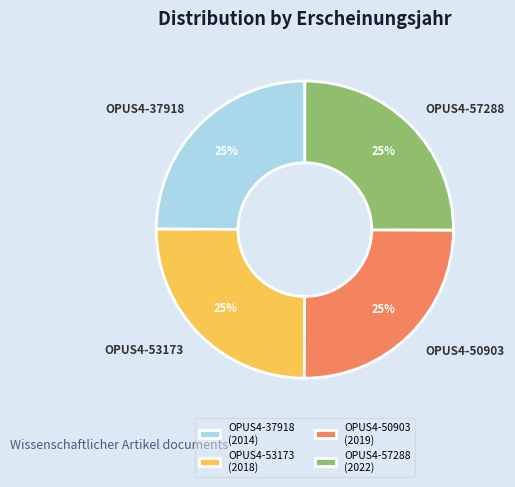

To the nearest percent, what is the combined percentage of OPUS4-37918 and OPUS4-50903?

50%